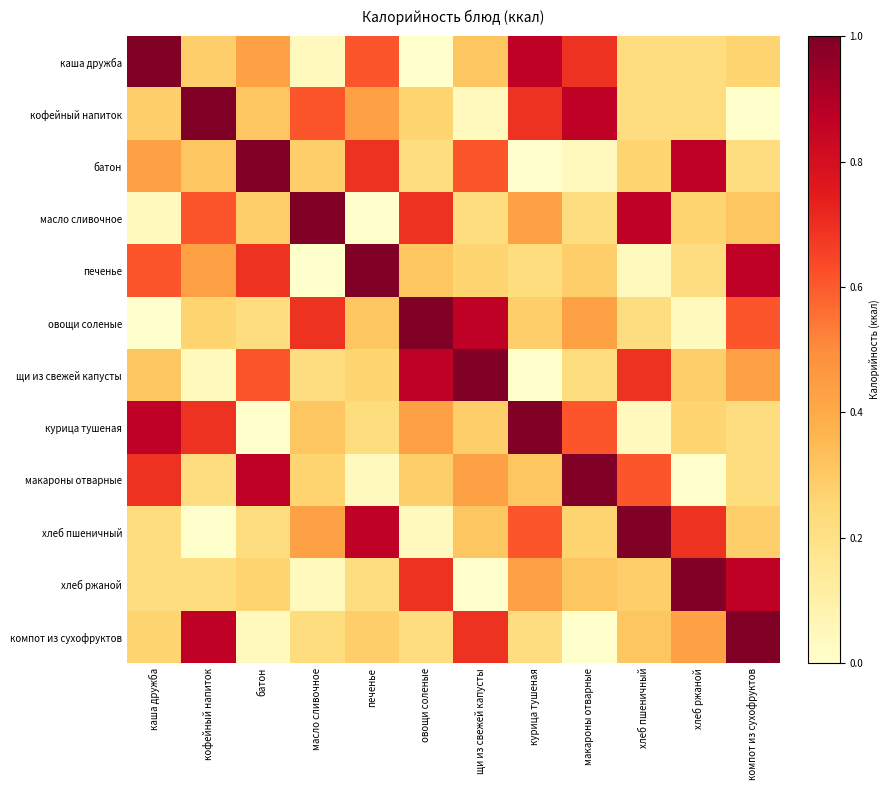

Reading left to right, transcribe all the data shown in this chart.

каша дружба: каша дружба=1.0	кофейный напиток=0.3	батон=0.4	масло сливочное=0.0	печенье=0.6	овощи соленые=0.0	щи из свежей капусты=0.3	курица тушеная=0.9	макароны отварные=0.7	хлеб пшеничный=0.2	хлеб ржаной=0.2	компот из сухофруктов=0.3
кофейный напиток: каша дружба=0.3	кофейный напиток=1.0	батон=0.3	масло сливочное=0.6	печенье=0.4	овощи соленые=0.3	щи из свежей капусты=0.0	курица тушеная=0.7	макароны отварные=0.9	хлеб пшеничный=0.2	хлеб ржаной=0.2	компот из сухофруктов=0.0
батон: каша дружба=0.4	кофейный напиток=0.3	батон=1.0	масло сливочное=0.3	печенье=0.7	овощи соленые=0.2	щи из свежей капусты=0.6	курица тушеная=0.0	макароны отварные=0.0	хлеб пшеничный=0.3	хлеб ржаной=0.9	компот из сухофруктов=0.2
масло сливочное: каша дружба=0.0	кофейный напиток=0.6	батон=0.3	масло сливочное=1.0	печенье=0.0	овощи соленые=0.7	щи из свежей капусты=0.2	курица тушеная=0.4	макароны отварные=0.2	хлеб пшеничный=0.9	хлеб ржаной=0.3	компот из сухофруктов=0.3
печенье: каша дружба=0.6	кофейный напиток=0.4	батон=0.7	масло сливочное=0.0	печенье=1.0	овощи соленые=0.3	щи из свежей капусты=0.3	курица тушеная=0.2	макароны отварные=0.3	хлеб пшеничный=0.0	хлеб ржаной=0.2	компот из сухофруктов=0.9
овощи соленые: каша дружба=0.0	кофейный напиток=0.3	батон=0.2	масло сливочное=0.7	печенье=0.3	овощи соленые=1.0	щи из свежей капусты=0.9	курица тушеная=0.3	макароны отварные=0.4	хлеб пшеничный=0.2	хлеб ржаной=0.0	компот из сухофруктов=0.6
щи из свежей капусты: каша дружба=0.3	кофейный напиток=0.0	батон=0.6	масло сливочное=0.2	печенье=0.3	овощи соленые=0.9	щи из свежей капусты=1.0	курица тушеная=0.0	макароны отварные=0.2	хлеб пшеничный=0.7	хлеб ржаной=0.3	компот из сухофруктов=0.4
курица тушеная: каша дружба=0.9	кофейный напиток=0.7	батон=0.0	масло сливочное=0.3	печенье=0.2	овощи соленые=0.4	щи из свежей капусты=0.3	курица тушеная=1.0	макароны отварные=0.6	хлеб пшеничный=0.0	хлеб ржаной=0.3	компот из сухофруктов=0.2
макароны отварные: каша дружба=0.7	кофейный напиток=0.2	батон=0.9	масло сливочное=0.3	печенье=0.0	овощи соленые=0.3	щи из свежей капусты=0.4	курица тушеная=0.3	макароны отварные=1.0	хлеб пшеничный=0.6	хлеб ржаной=0.0	компот из сухофруктов=0.2
хлеб пшеничный: каша дружба=0.2	кофейный напиток=0.0	батон=0.2	масло сливочное=0.4	печенье=0.9	овощи соленые=0.0	щи из свежей капусты=0.3	курица тушеная=0.6	макароны отварные=0.3	хлеб пшеничный=1.0	хлеб ржаной=0.7	компот из сухофруктов=0.3
хлеб ржаной: каша дружба=0.2	кофейный напиток=0.2	батон=0.3	масло сливочное=0.0	печенье=0.2	овощи соленые=0.7	щи из свежей капусты=0.0	курица тушеная=0.4	макароны отварные=0.3	хлеб пшеничный=0.3	хлеб ржаной=1.0	компот из сухофруктов=0.9
компот из сухофруктов: каша дружба=0.3	кофейный напиток=0.9	батон=0.0	масло сливочное=0.2	печенье=0.3	овощи соленые=0.2	щи из свежей капусты=0.7	курица тушеная=0.2	макароны отварные=0.0	хлеб пшеничный=0.3	хлеб ржаной=0.4	компот из сухофруктов=1.0